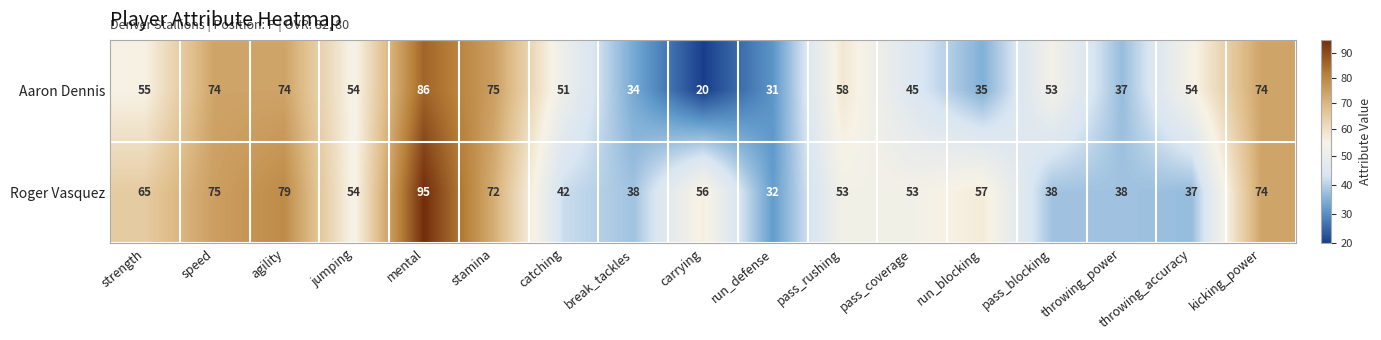

What is the sum of the Aaron Dennis values at stamina and pass_coverage?

120